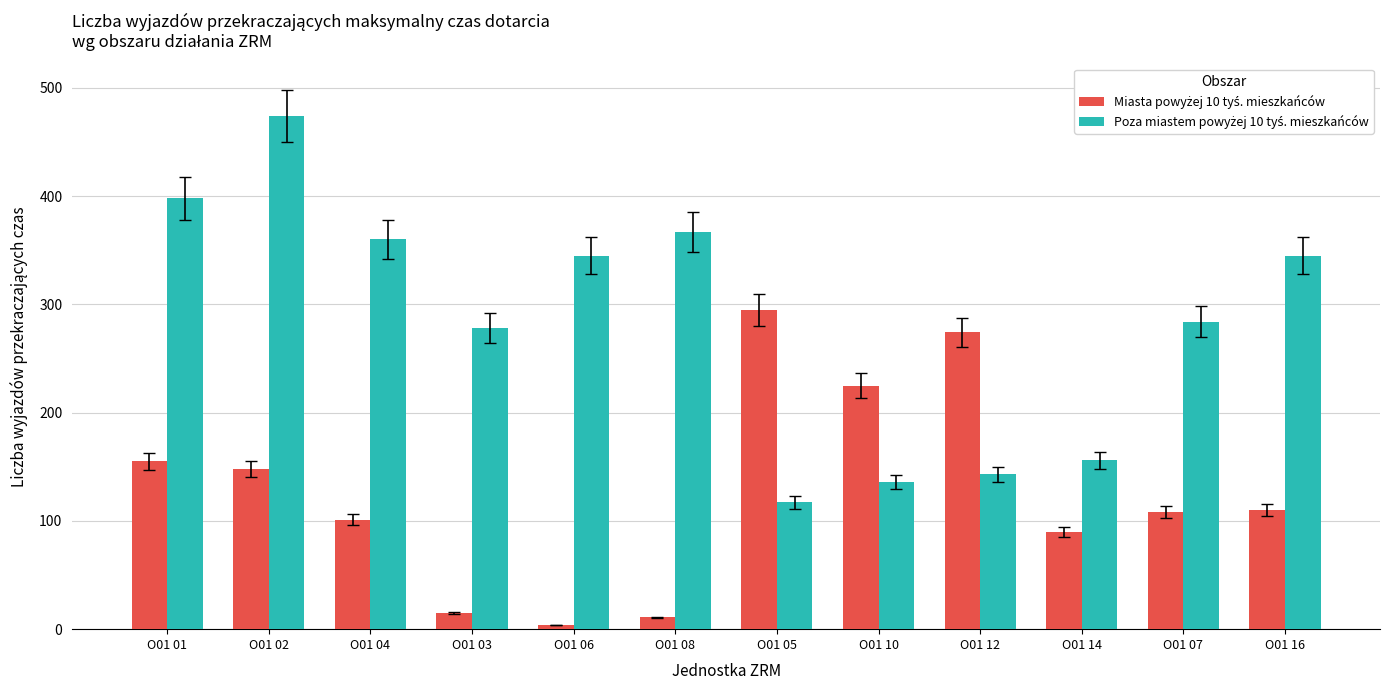

How many bars are there in each group?

2